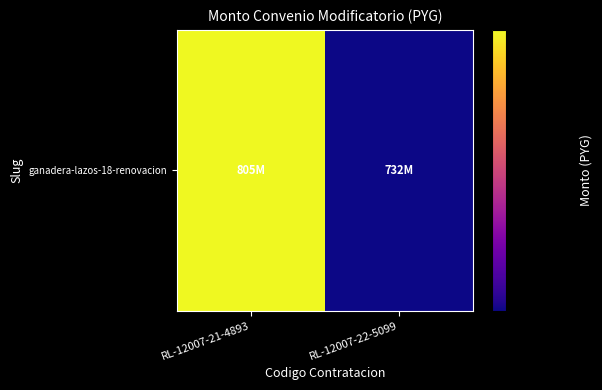

What is the change in value from RL-12007-21-4893 to RL-12007-22-5099?

-72791004